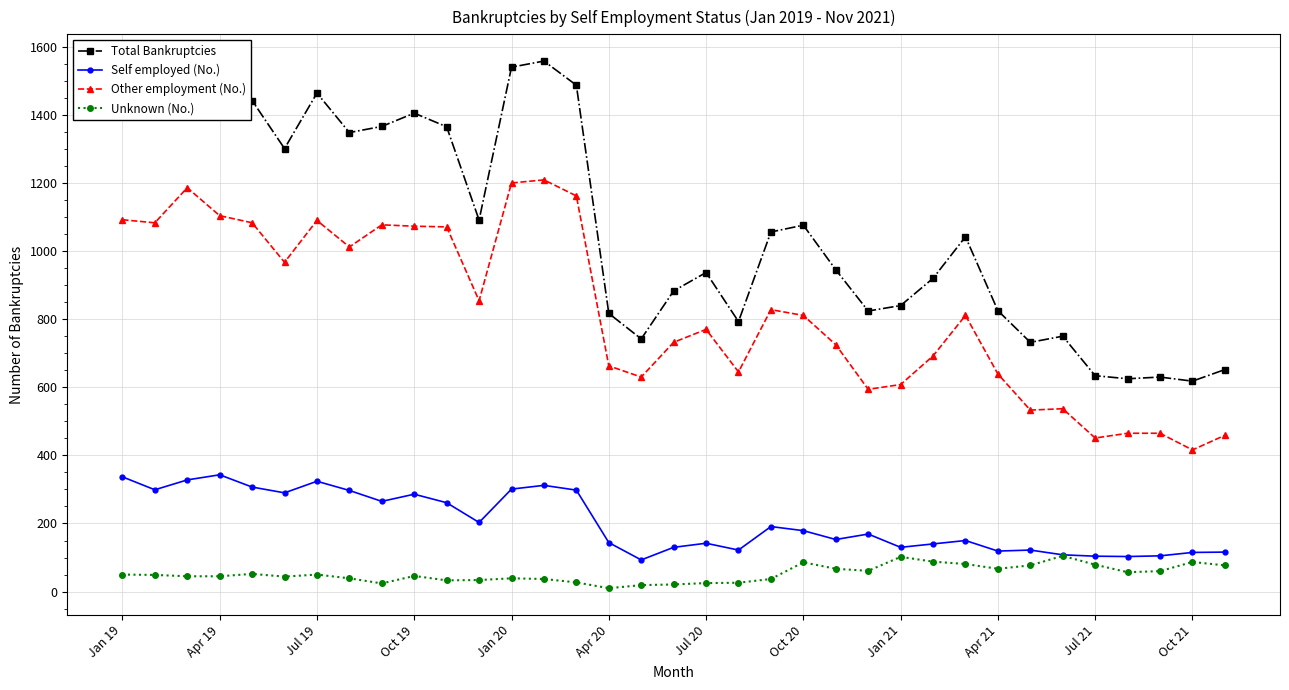

Does the chart display data point markers on the line(s)?

Yes